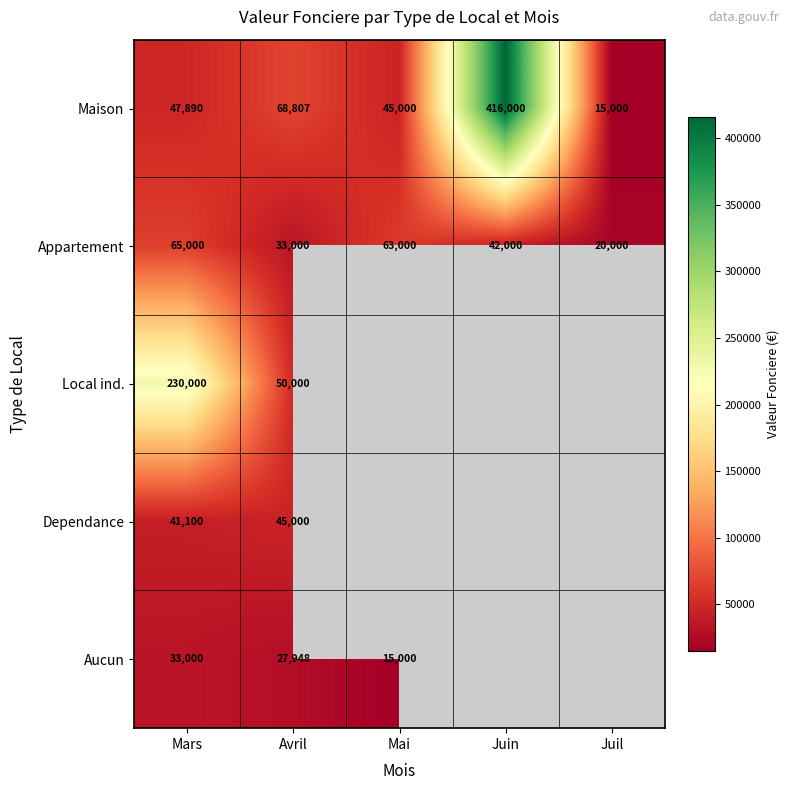

The Local ind. series shows 50000 at Avril. True or false?

True